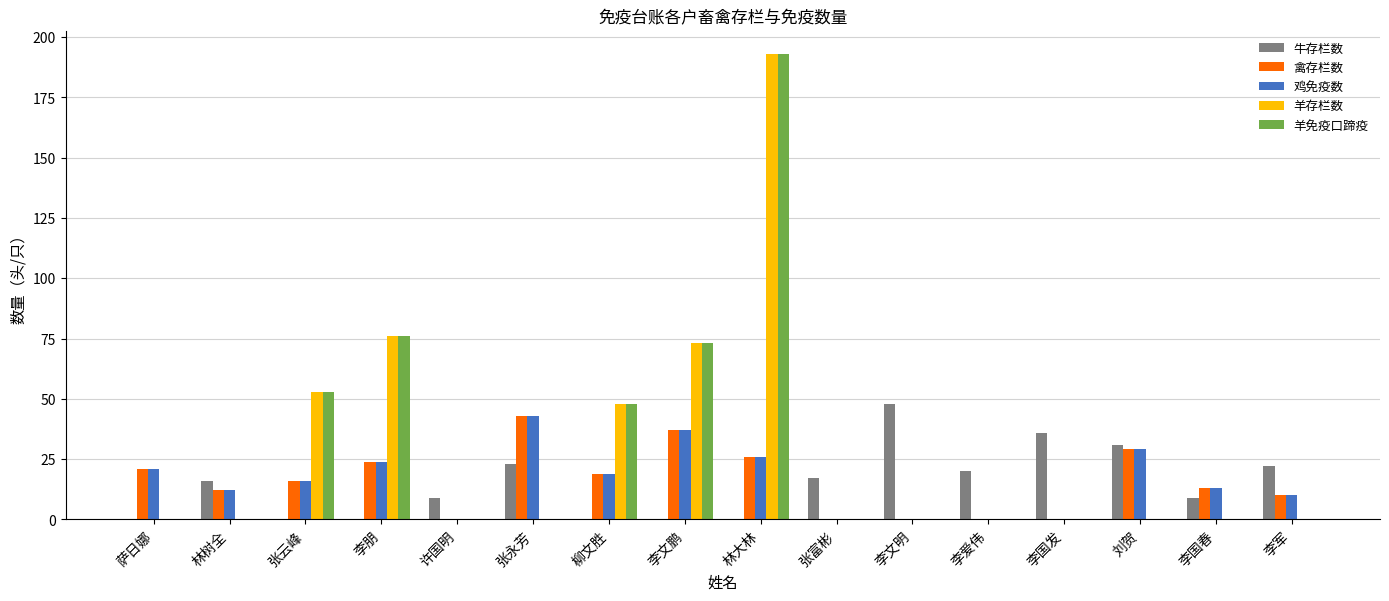

What is the spread (max minus min) of values at 李文鹏?

73